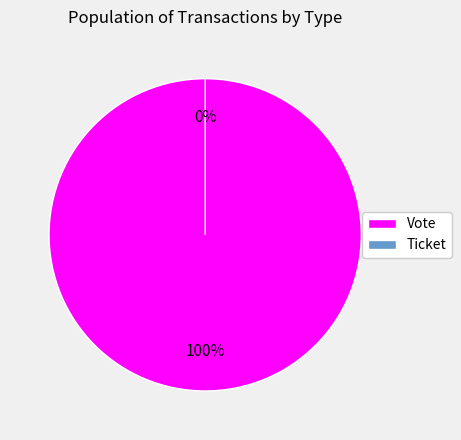

What is the majority slice?

Vote